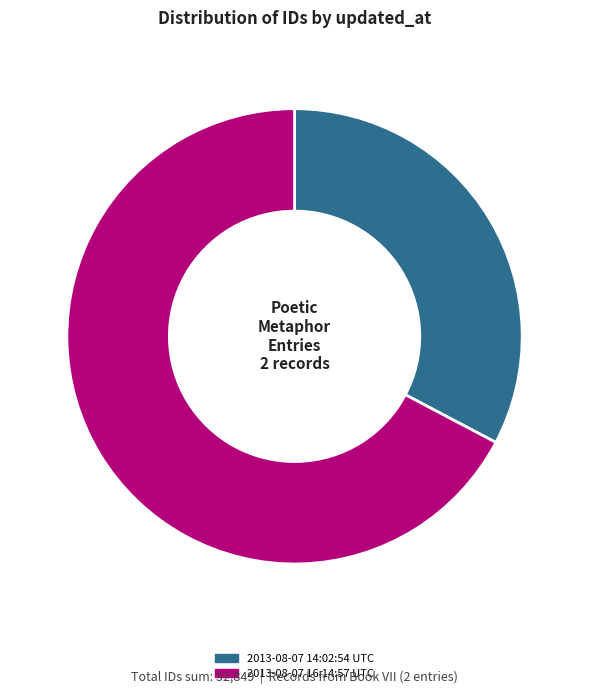

Does 2013-08-07 14:02:54 UTC represent more than half of the total?

No